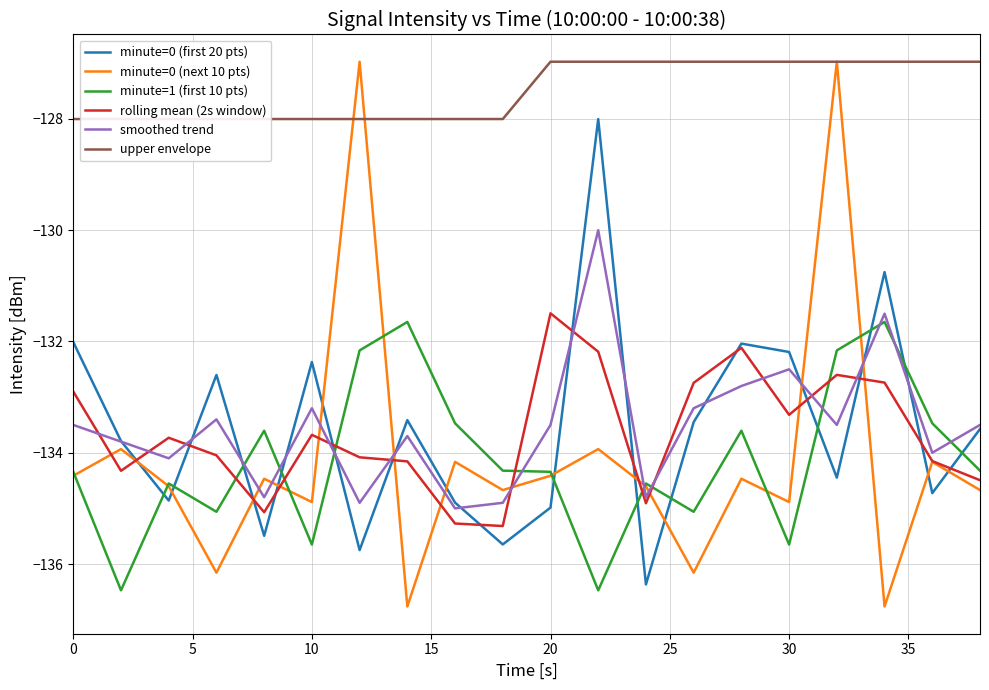

True or false: minute=1 (first 10 pts) and smoothed trend intersect in this chart.

True